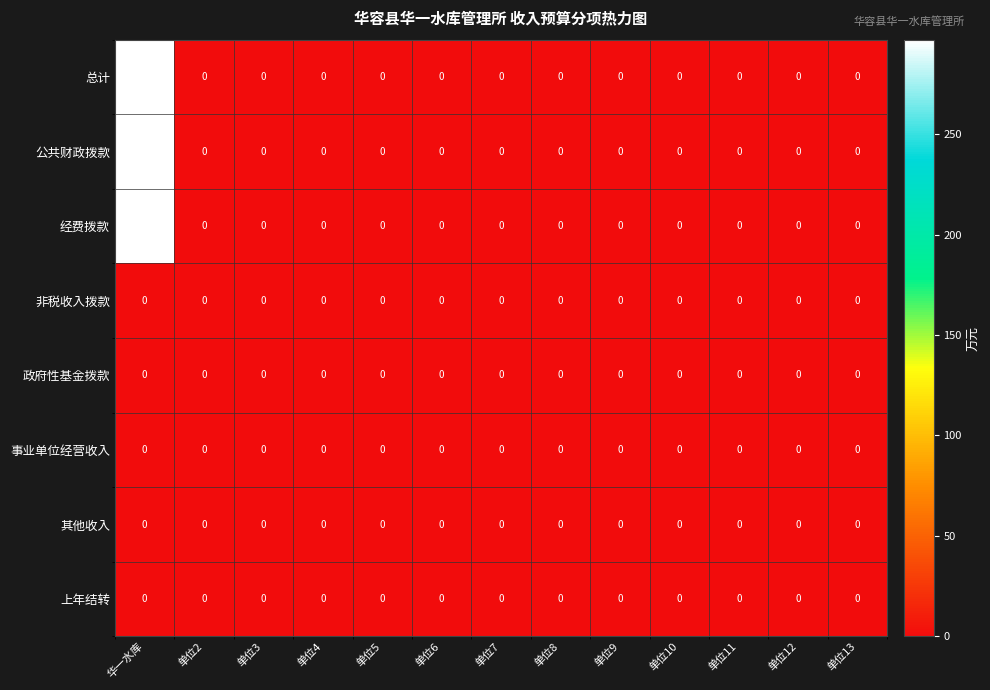

At which category does the chart reach its peak across all series?

华一水库